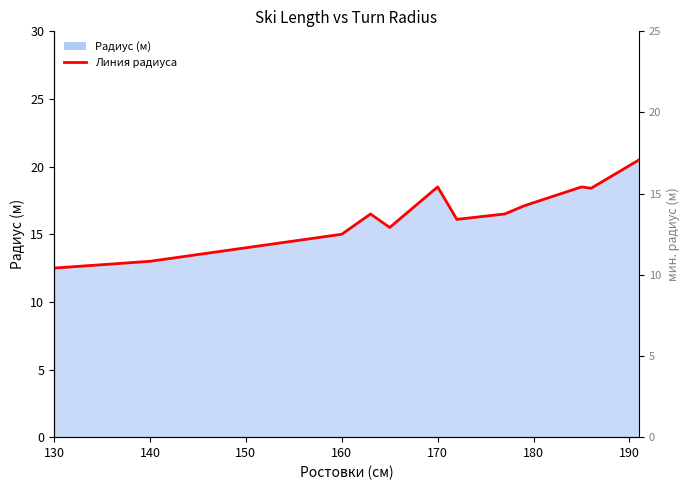

How many points are lower than both their immediate neighbors (excluding endpoints)?

3